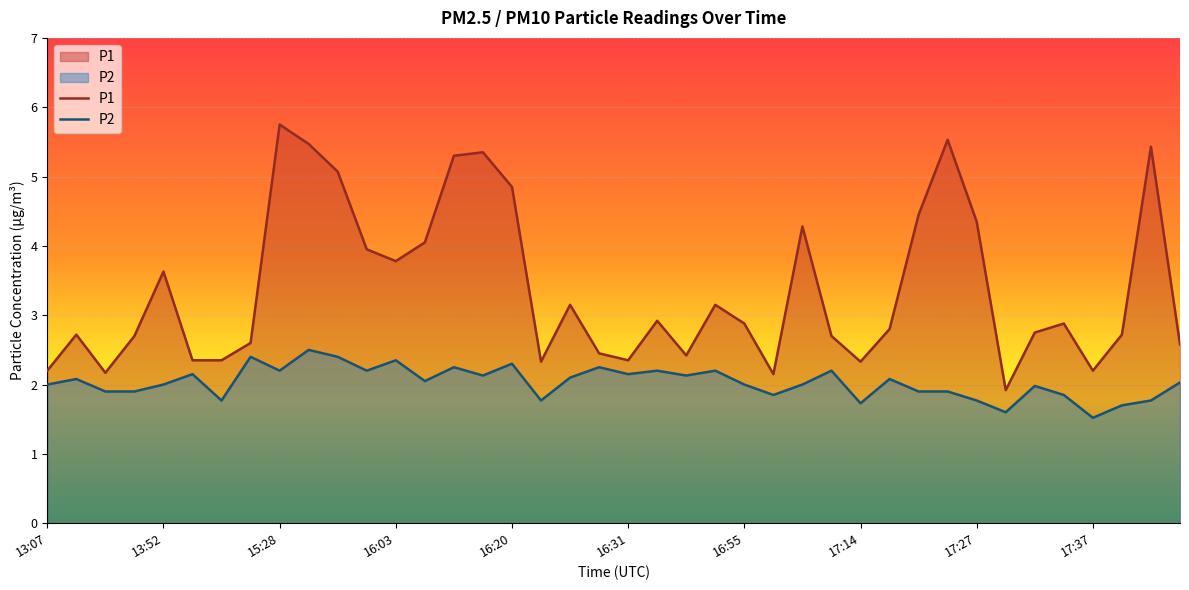

Rank the series at 17:20 from lowest to highest value.

P2, P1